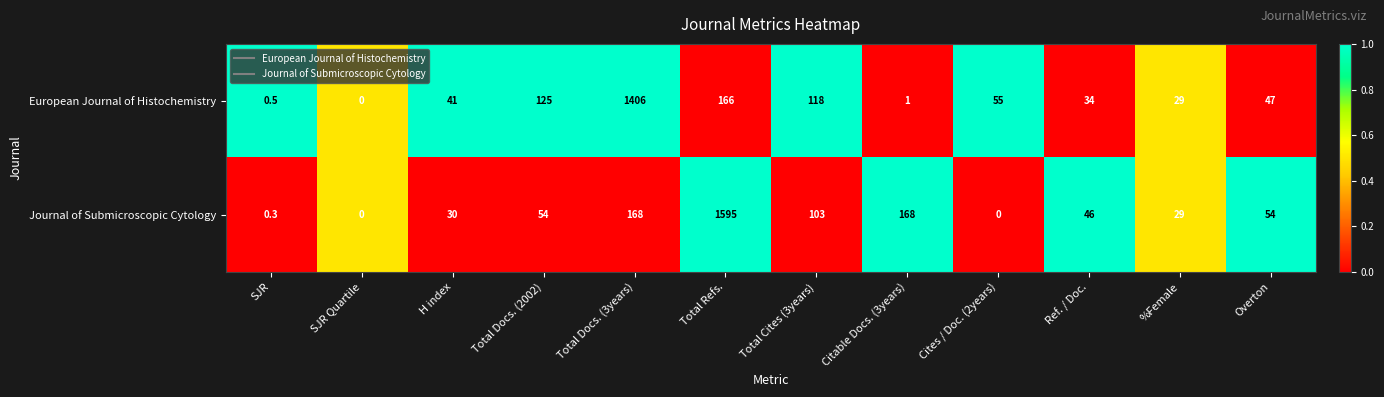

Rank the series by their maximum value, from highest to lowest.

Journal of Submicroscopic Cytology, European Journal of Histochemistry